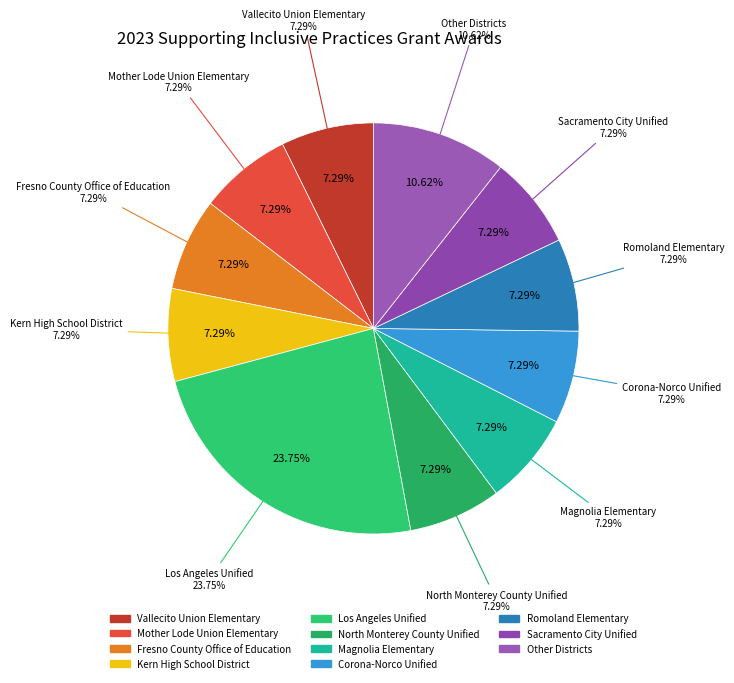

To the nearest percent, what is the difference between the Los Angeles Unified and Magnolia Elementary slice percentages?

16%